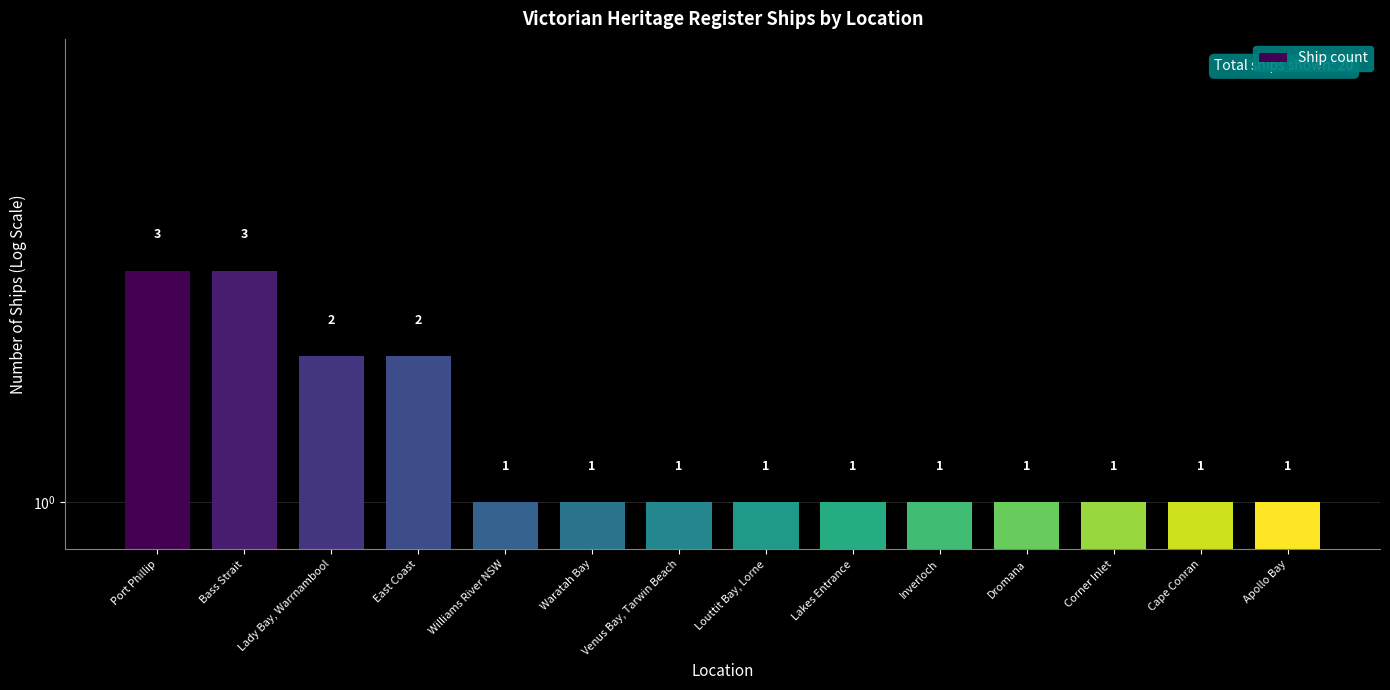

List the labels in order of value, smallest first.

Williams River NSW, Waratah Bay, Venus Bay, Tarwin Beach, Louttit Bay, Lorne, Lakes Entrance, Inverloch, Dromana, Corner Inlet, Cape Conran, Apollo Bay, Lady Bay, Warrnambool, East Coast, Port Phillip, Bass Strait